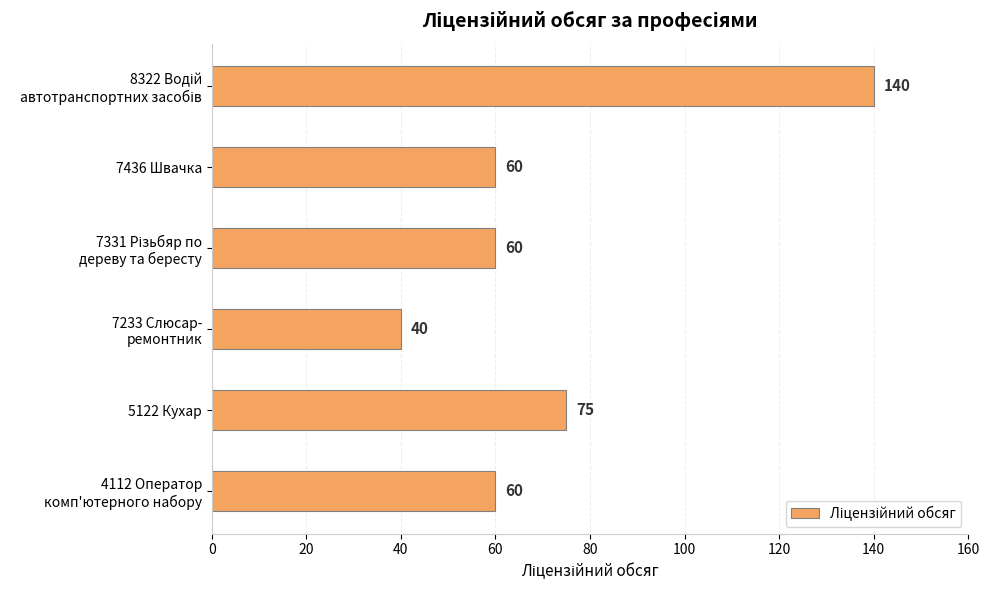

Is it true that the value at 5122 Кухар is 75?

True